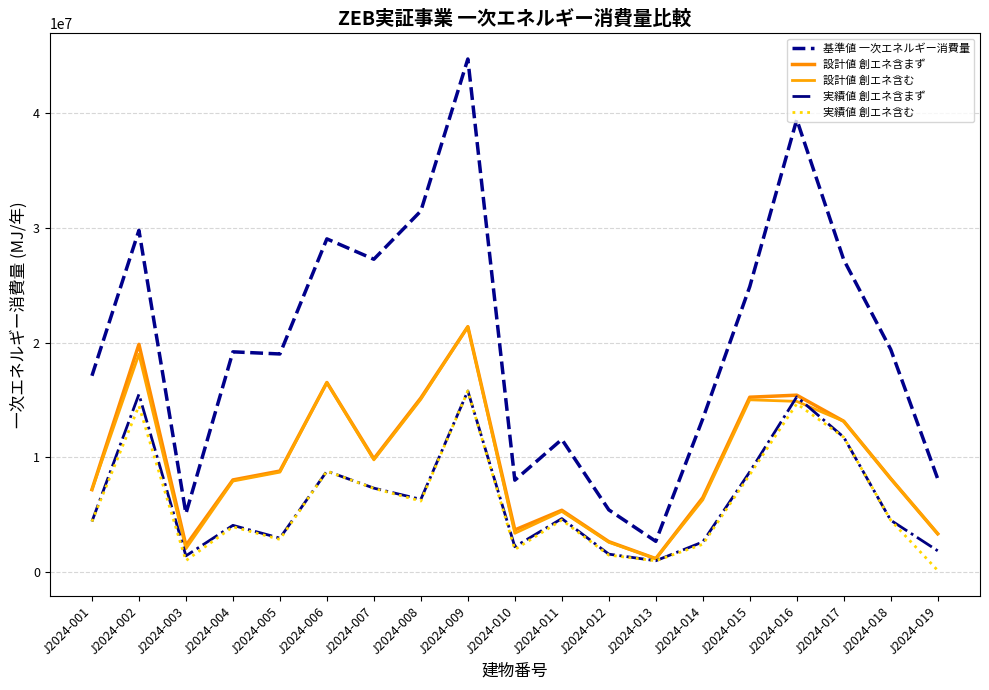

Reading right to left, transcribe all the data shown in this chart.

基準値 一次エネルギー消費量: J2024-019=8134190	J2024-018=19408400	J2024-017=27215770	J2024-016=39435920	J2024-015=24876770	J2024-014=13359120	J2024-013=2684200	J2024-012=5426335	J2024-011=11565260	J2024-010=8012090	J2024-009=44713100	J2024-008=31469380	J2024-007=27262960	J2024-006=29037920	J2024-005=19009490	J2024-004=19194670	J2024-003=5102080	J2024-002=29783620	J2024-001=17110480
設計値 創エネ含まず: J2024-019=3341310	J2024-018=8144800	J2024-017=13146980	J2024-016=15419320	J2024-015=15242210	J2024-014=6484590	J2024-013=1174720	J2024-012=2654361	J2024-011=5391030	J2024-010=3674890	J2024-009=21383080	J2024-008=15173802	J2024-007=9873190	J2024-006=16521940	J2024-005=8808250	J2024-004=8032580	J2024-003=2324720	J2024-002=19848060	J2024-001=7189370
設計値 創エネ含む: J2024-019=3341310	J2024-018=8144800	J2024-017=13146980	J2024-016=14878440	J2024-015=15016020	J2024-014=6298080	J2024-013=1174720	J2024-012=2601793	J2024-011=5291320	J2024-010=3383260	J2024-009=21383080	J2024-008=15061698	J2024-007=9782030	J2024-006=16521940	J2024-005=8711940	J2024-004=7934090	J2024-003=2040430	J2024-002=18987520	J2024-001=7189370
実績値 創エネ含まず: J2024-019=1859721	J2024-018=4520179	J2024-017=11757698	J2024-016=15270638	J2024-015=8736195	J2024-014=2629420	J2024-013=990156	J2024-012=1567033	J2024-011=4664902	J2024-010=2212152	J2024-009=15783701	J2024-008=6342831	J2024-007=7316953	J2024-006=8801556	J2024-005=2961685	J2024-004=4076176	J2024-003=1418658	J2024-002=15498185	J2024-001=4411309
実績値 創エネ含む: J2024-019=146607	J2024-018=4520179	J2024-017=11757698	J2024-016=14671081	J2024-015=8493506	J2024-014=2425397	J2024-013=990156	J2024-012=1481110	J2024-011=4542627	J2024-010=1971298	J2024-009=15783701	J2024-008=6192240	J2024-007=7294934	J2024-006=8801556	J2024-005=2851026	J2024-004=3953098	J2024-003=1003213	J2024-002=14485409	J2024-001=4411309